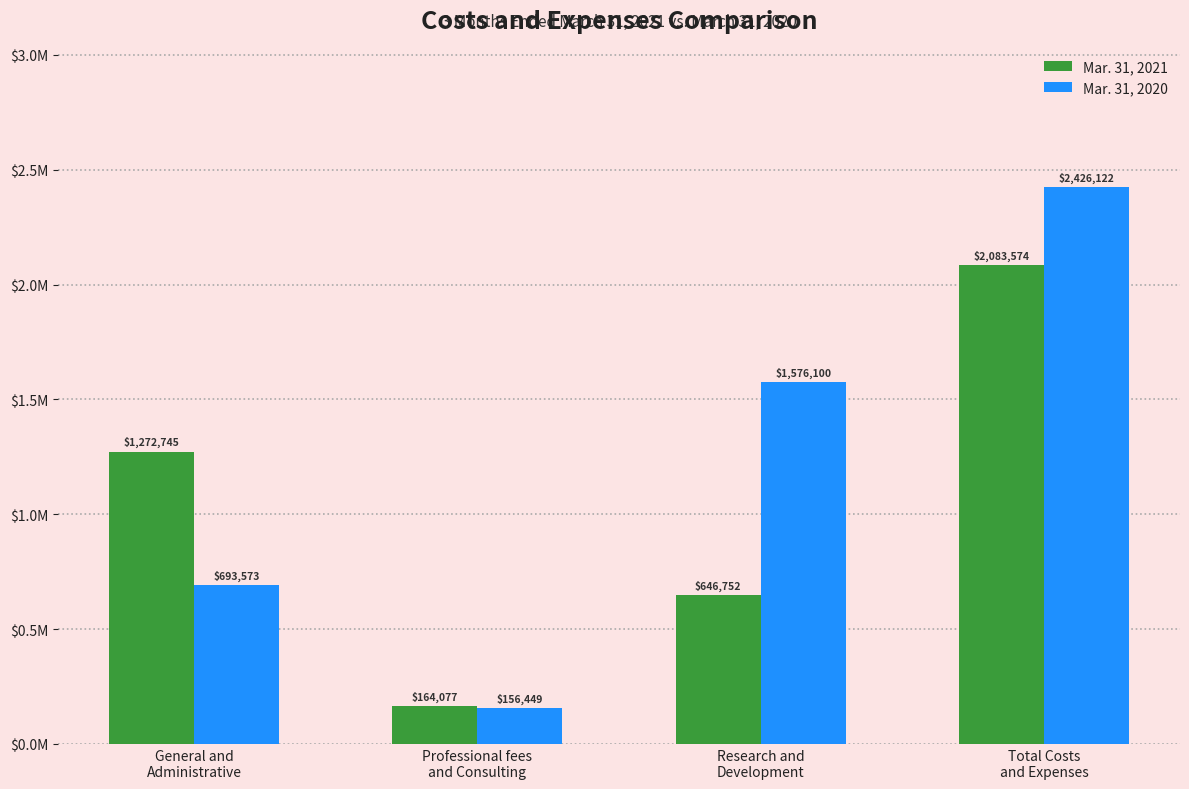

Between General and
Administrative and Research and
Development, which series saw the biggest shift?

Mar. 31, 2020